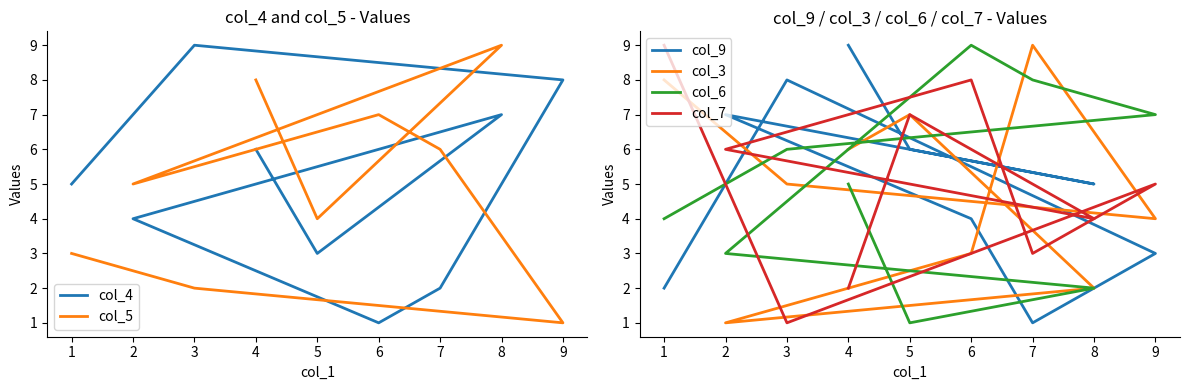

Reading right to left, transcribe all the data shown in this chart.

col_4: 6	3	7	4	1	2	8	9	5
col_5: 8	4	9	5	7	6	1	2	3
col_9: 9	6	5	7	4	1	3	8	2
col_3: 6	7	2	1	3	9	4	5	8
col_6: 5	1	2	3	9	8	7	6	4
col_7: 2	7	4	6	8	3	5	1	9